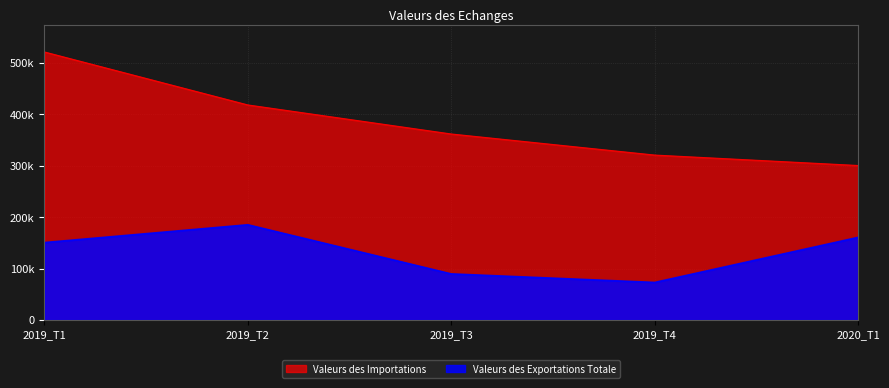

What is the greatest value displayed?

521247.8